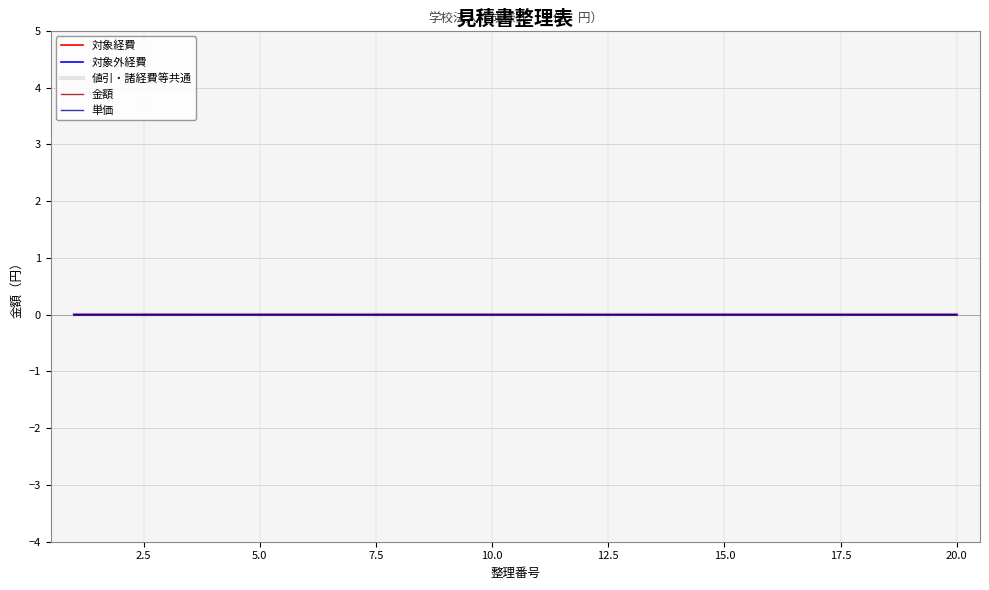

How many times do 単価 and 対象外経費 cross each other?

7